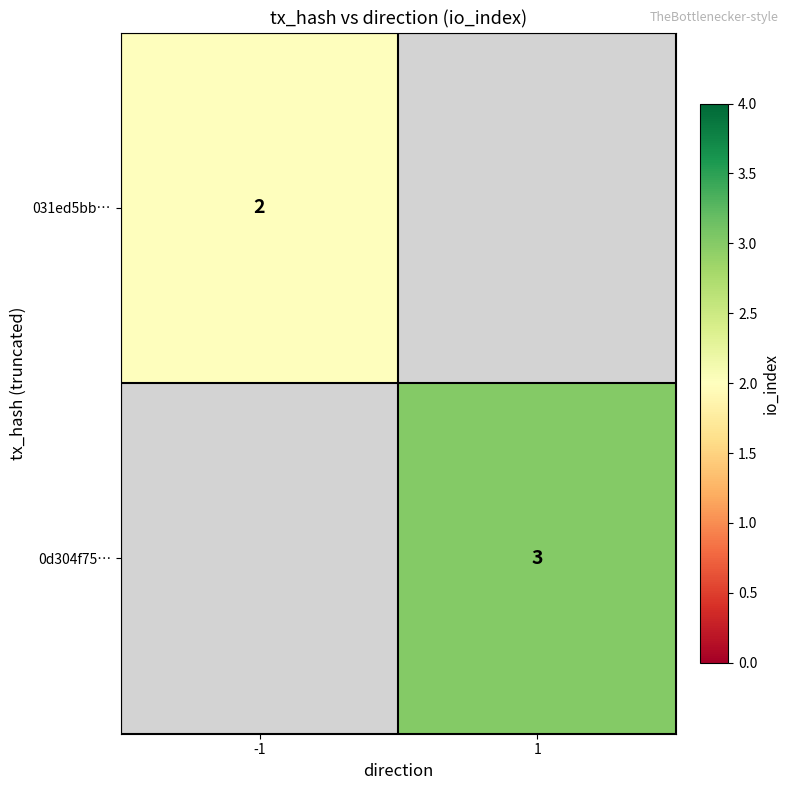

The 031ed5bb… series shows 3 at -1. True or false?

False